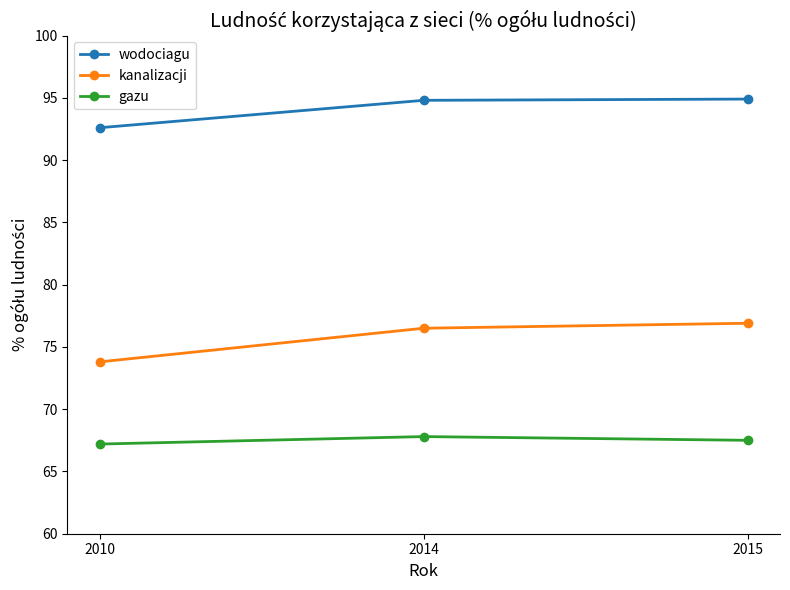

What is the sum of the gazu values at 2014 and 2015?

135.3